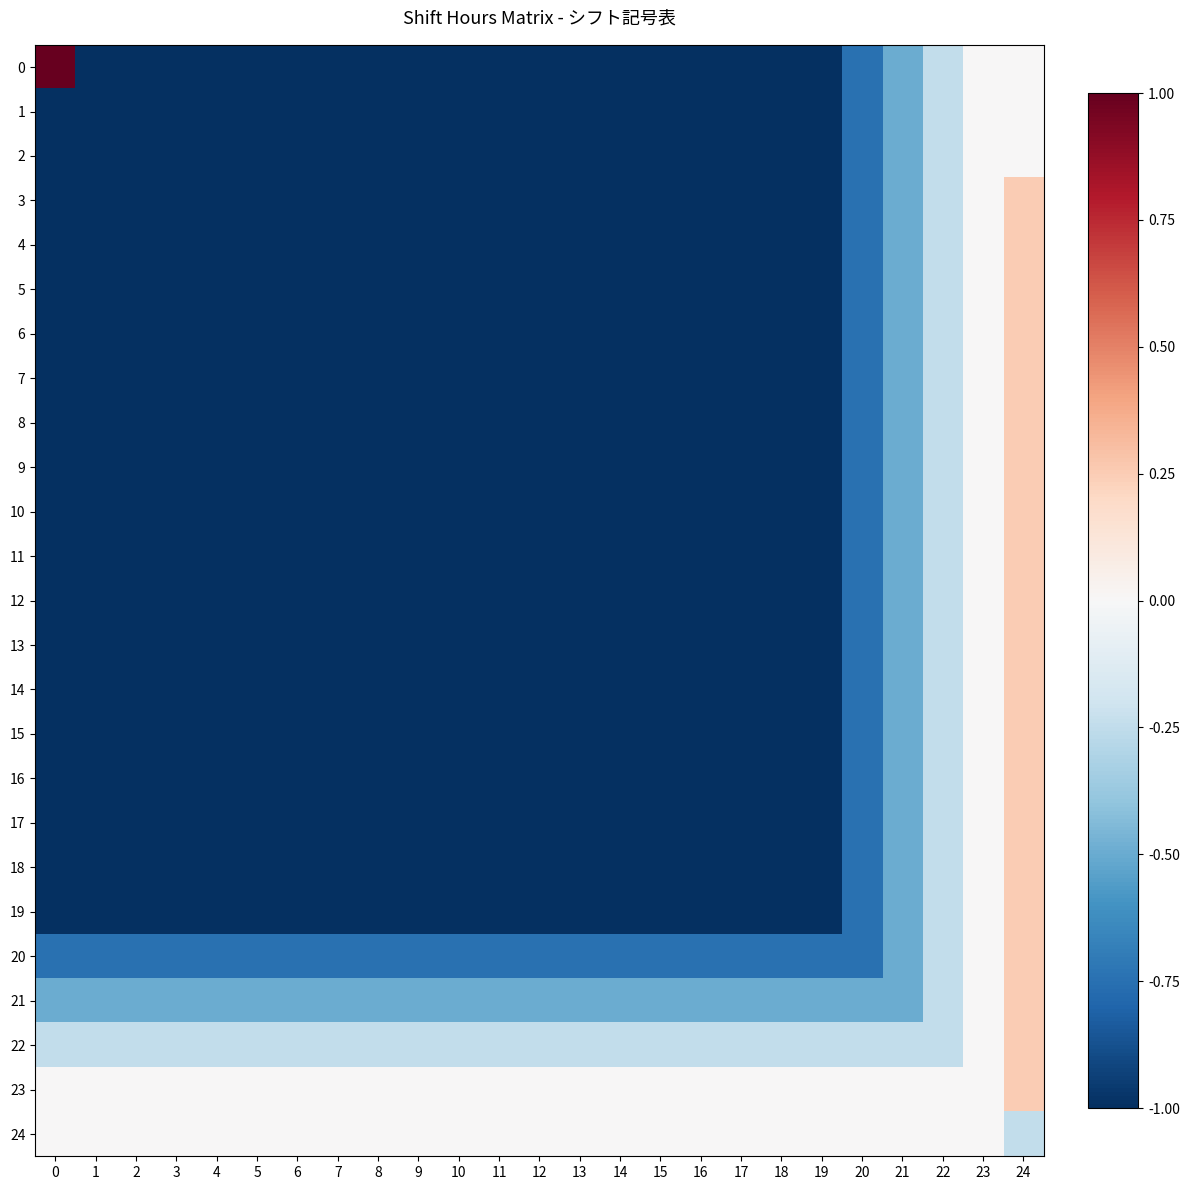

How many data points does each series have?

25